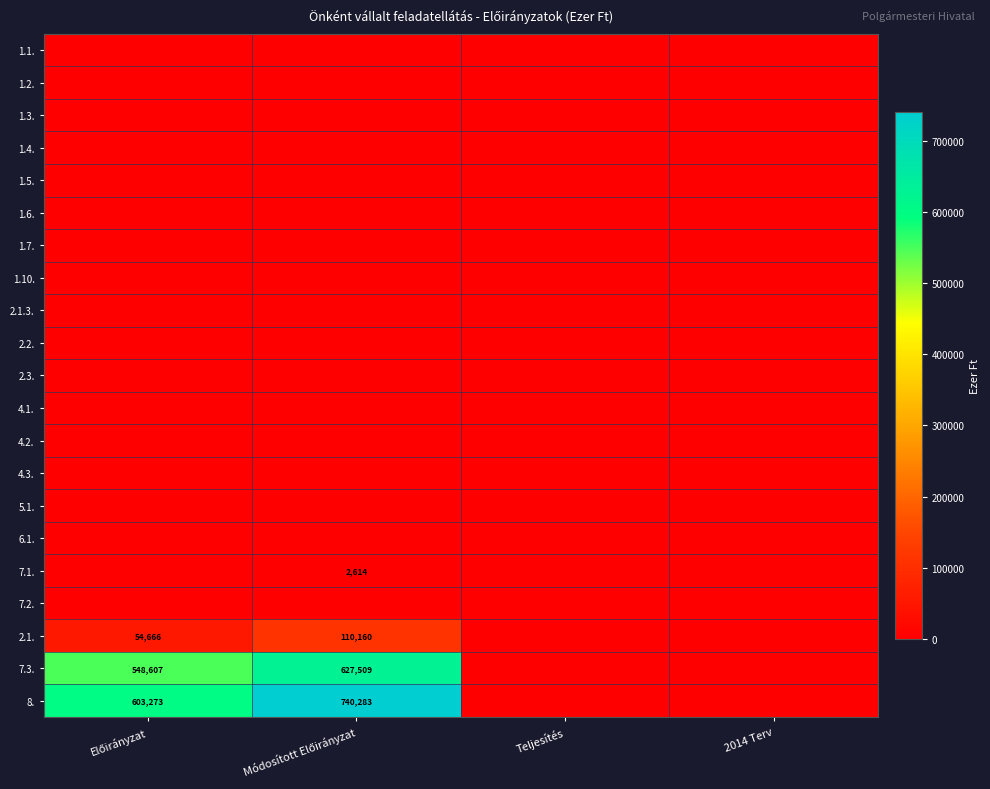

Between Módosított Előirányzat and Teljesítés, which is larger?

Módosított Előirányzat